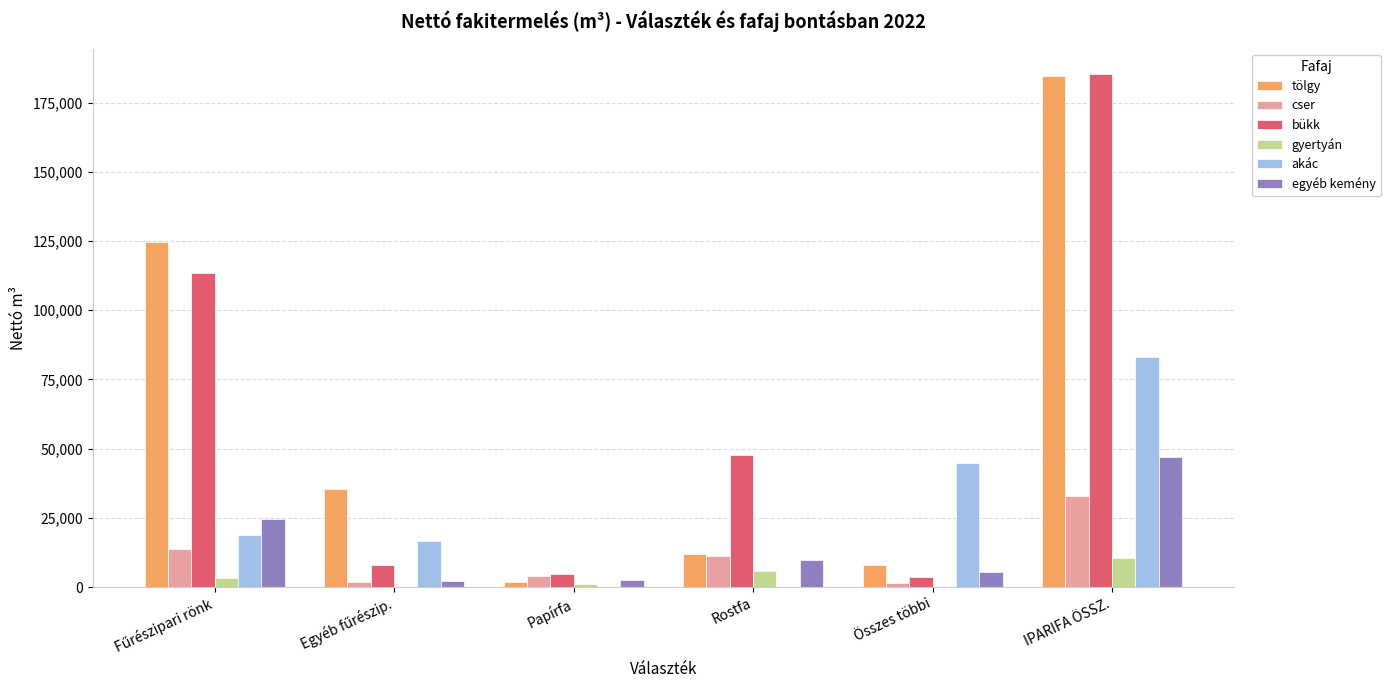

What is the greatest value displayed?

185275.4